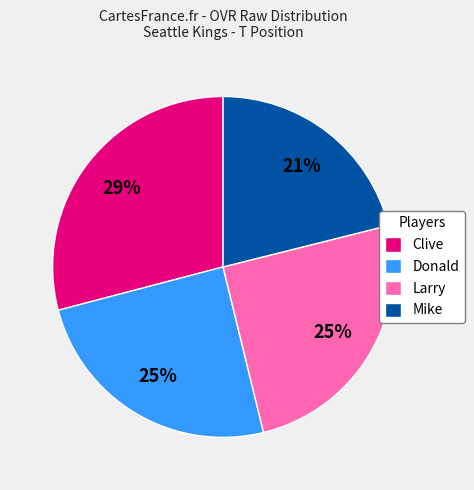

Which category has the smallest portion of the pie?

Mike